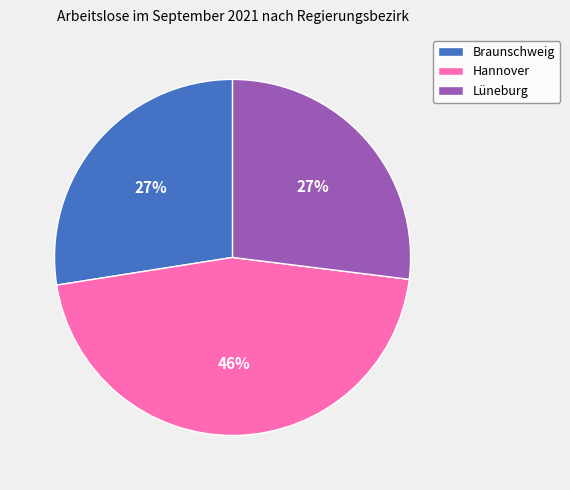

Combined, do Braunschweig and Hannover account for over 50%?

Yes